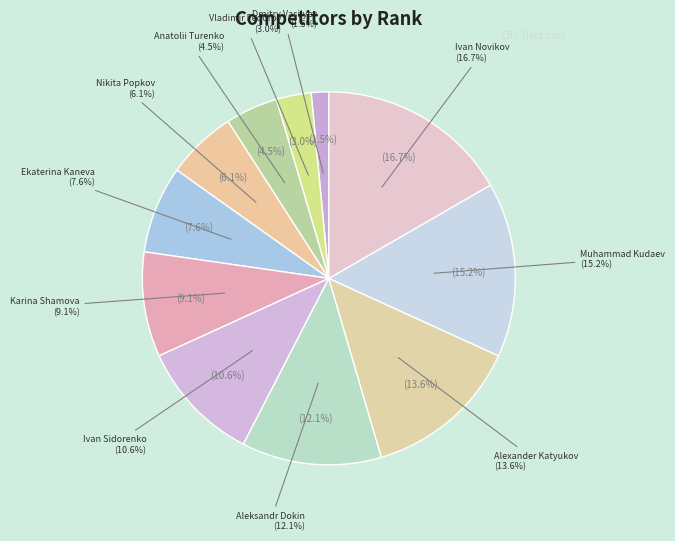

Which category has the biggest portion of the pie?

Ivan Novikov